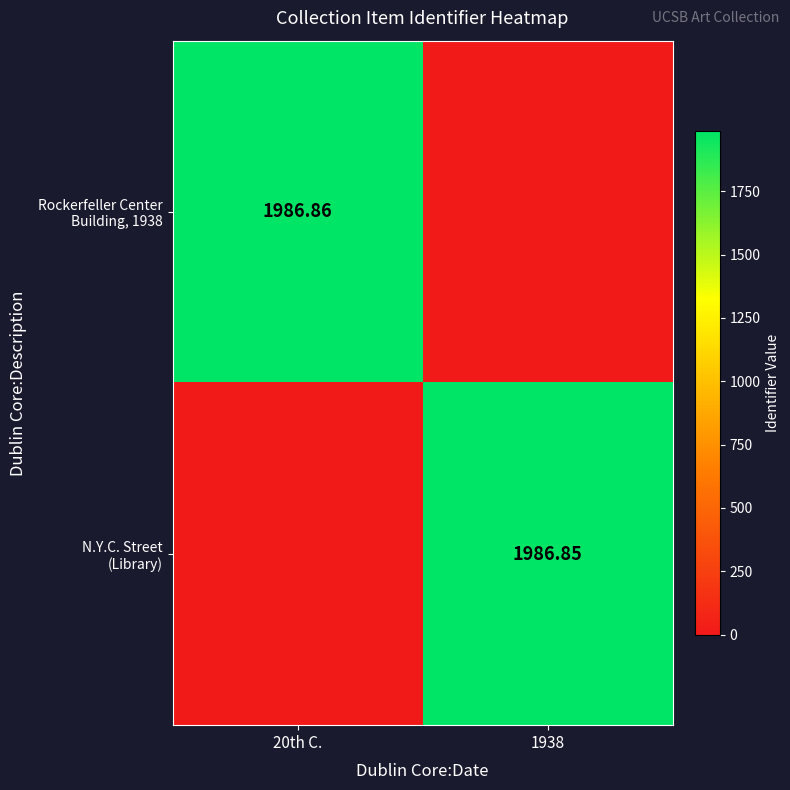

At which label does Rockerfeller Center Building, 1938 first exceed 1986?

20th C.